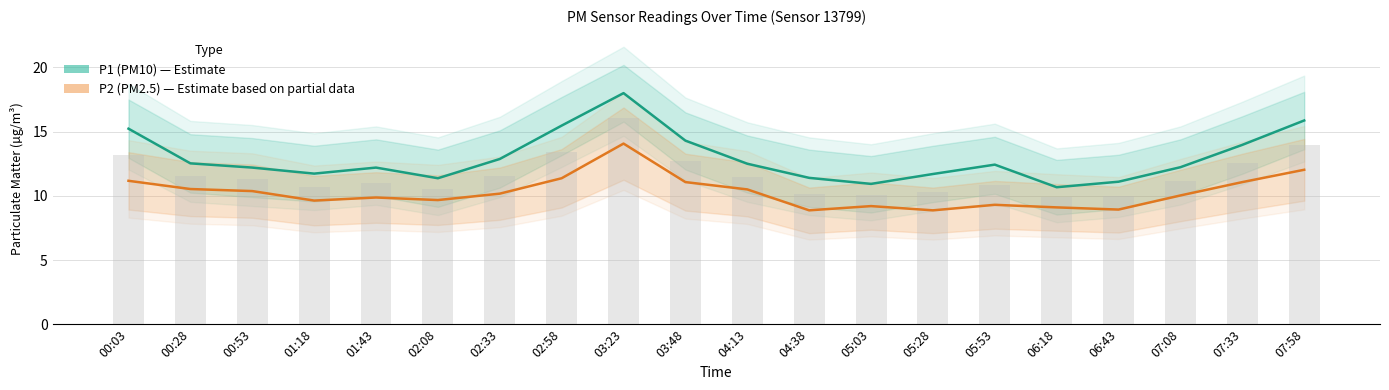

At how many categories does at least one series exceed 12?

13